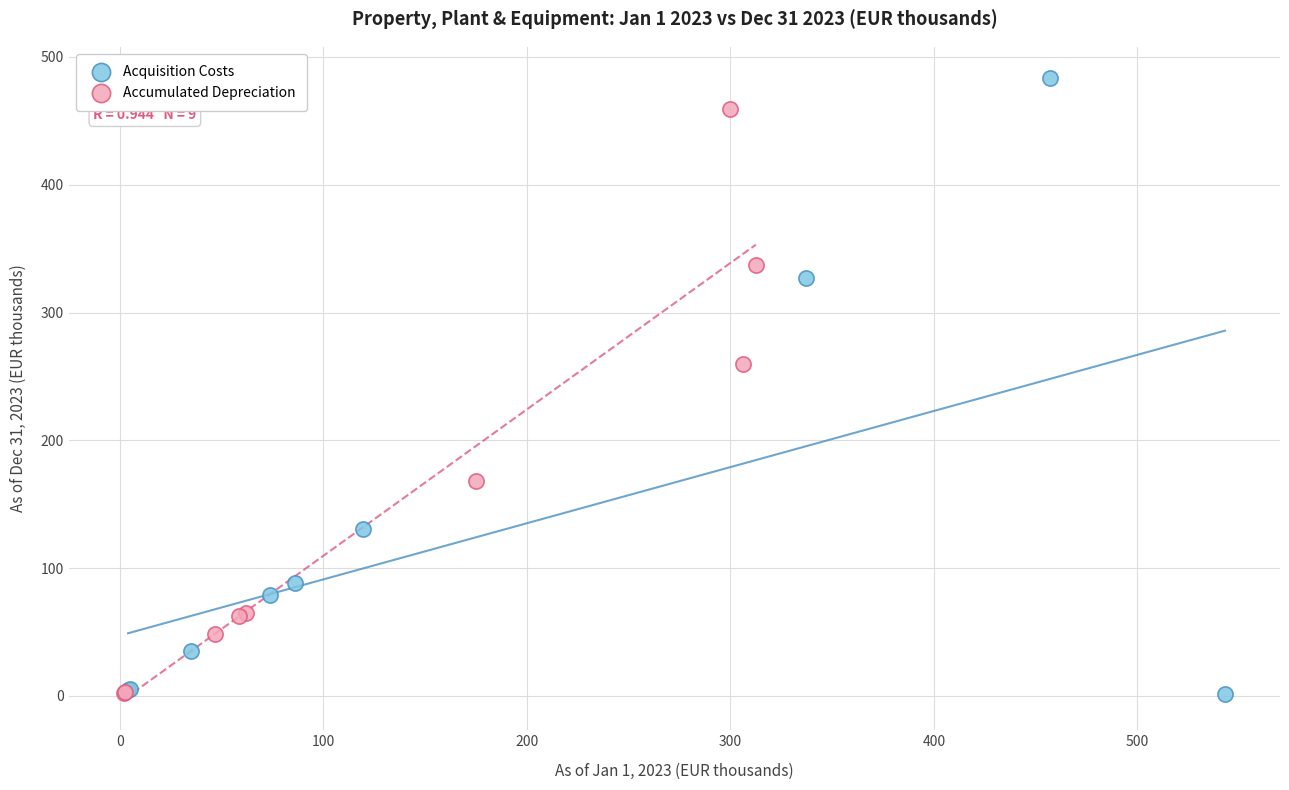

Which series has the widest spread of Y values?

Acquisition Costs